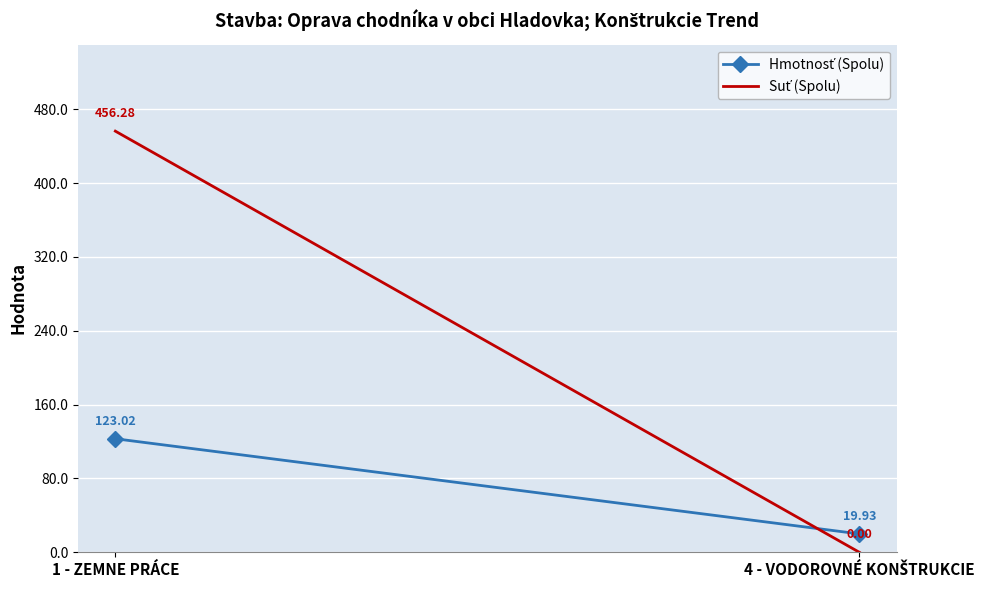

Reading right to left, what are all the values shown in this chart?

Hmotnosť (Spolu): 19.9	123.0
Suť (Spolu): 0.0	456.3